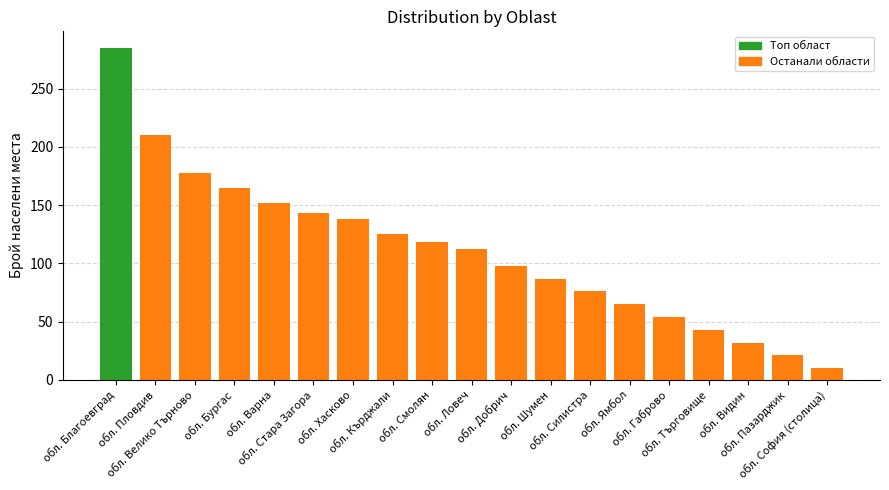

What position from the right is обл. Шумен?

8